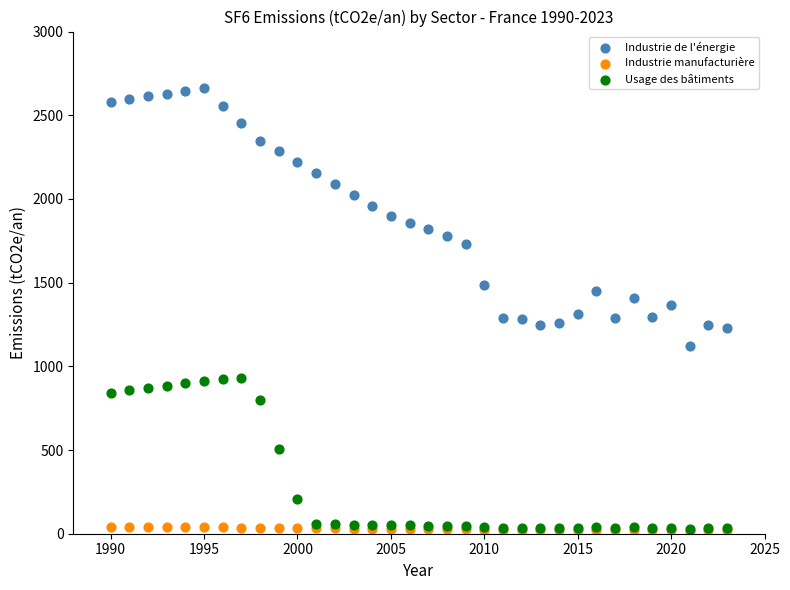

What are all the series names shown in the legend?

Industrie de l'énergie, Industrie manufacturière, Usage des bâtiments